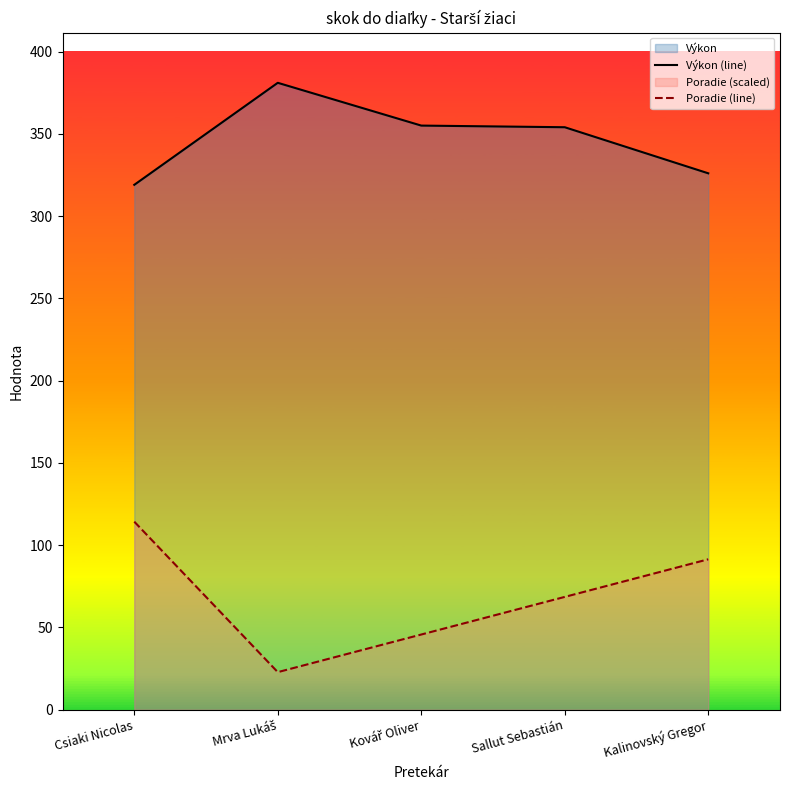

List the series in order of their peak value, highest first.

Výkon (line), Poradie (line)